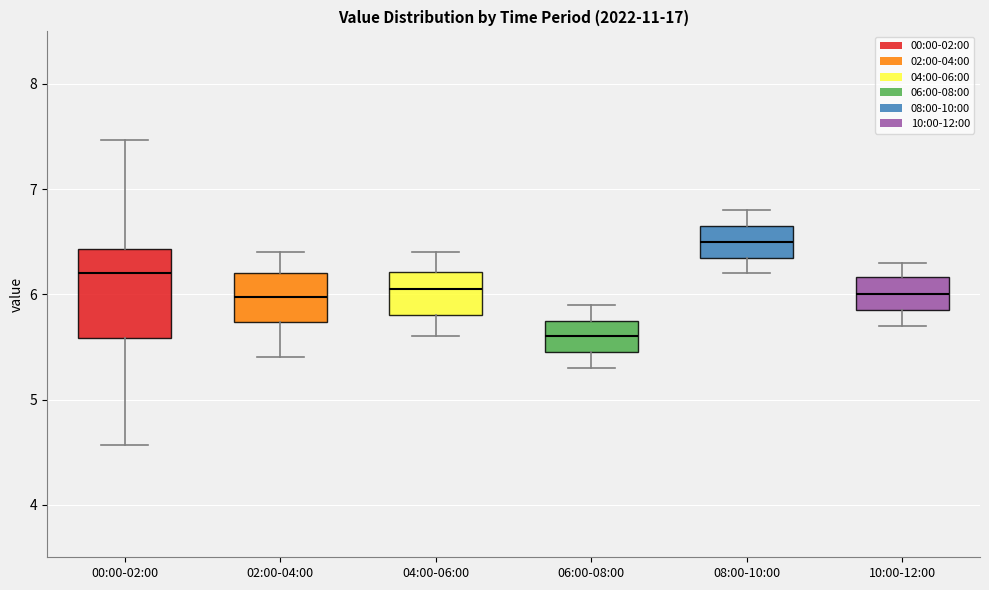

Where does the upper whisker of the box for 10:00-12:00 end on the y-axis? The values are not printed on the chart, so give them approximately, as read against the axis.

6.3